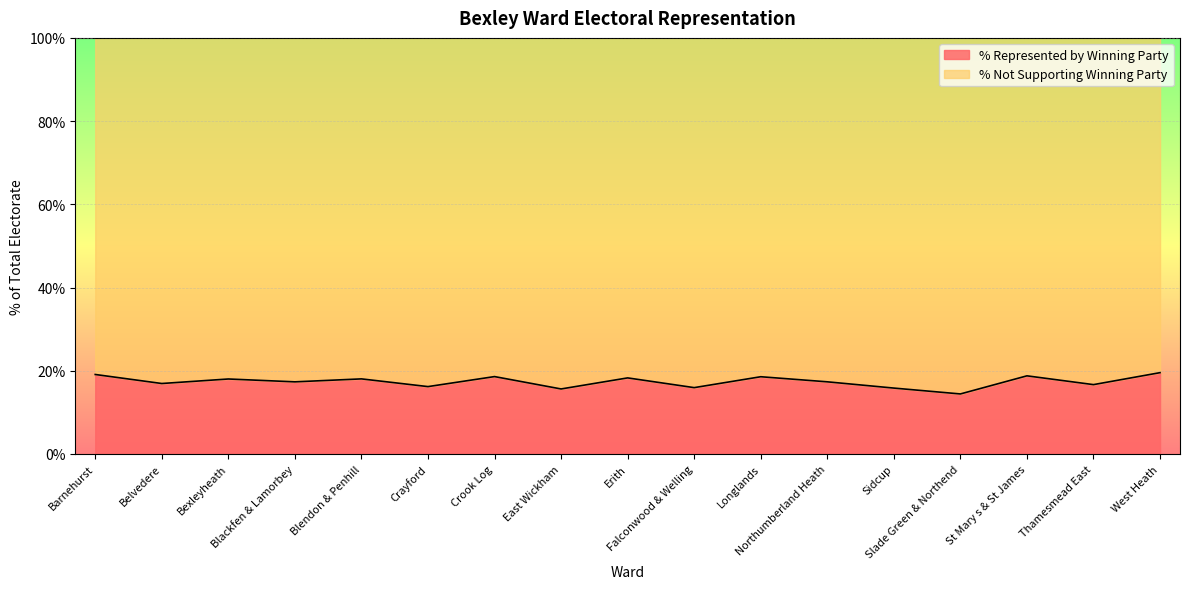

At which category does the chart reach its minimum across all series?

Slade Green & Northend